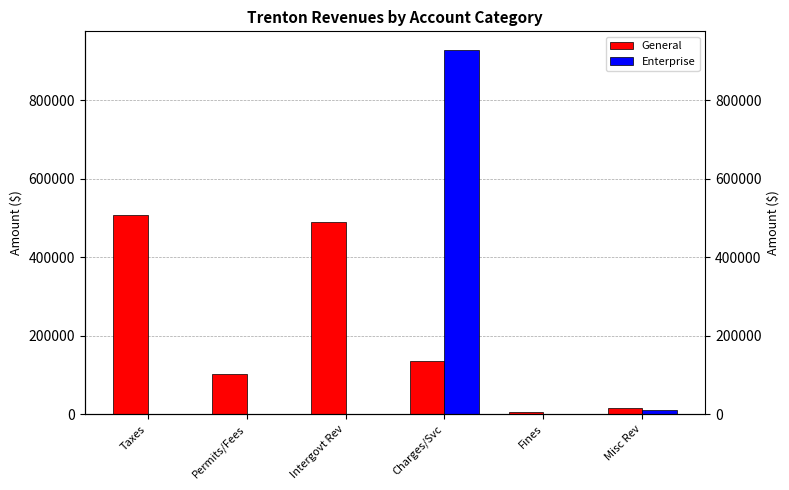

What is the sum of the Enterprise values at Misc Rev and Charges/Svc?

939149